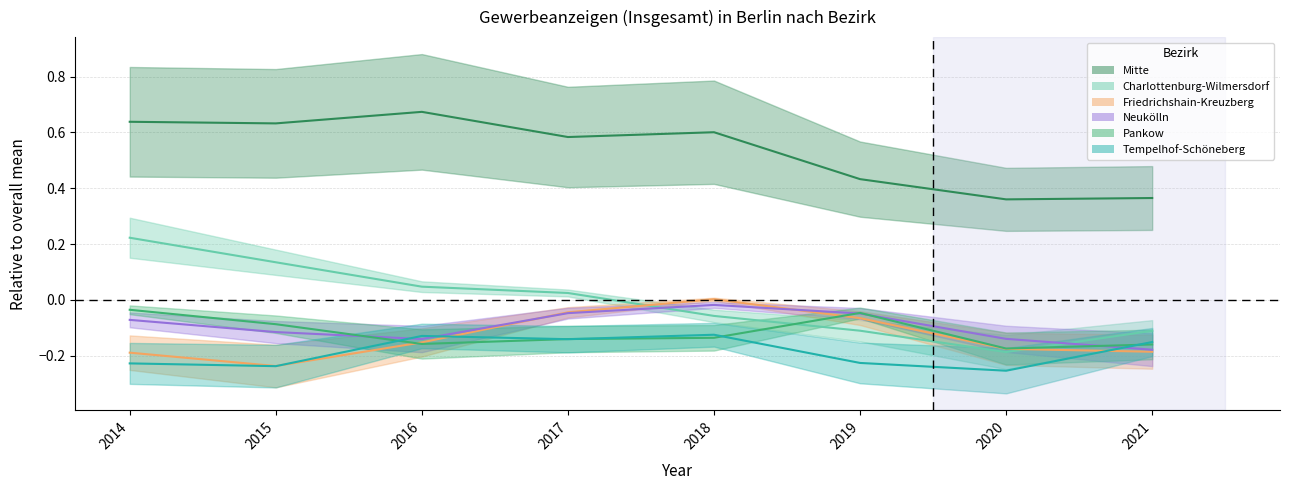

Does the chart have visible grid lines?

Yes